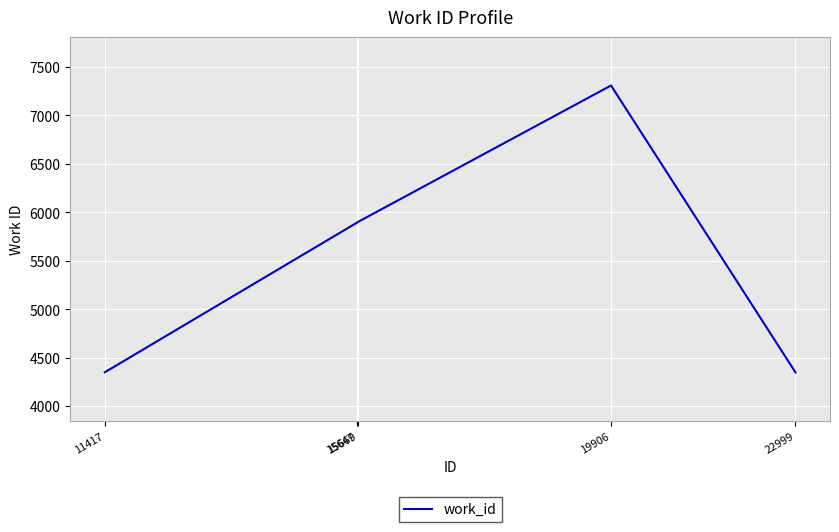

The chart shows a value of 8301 at 15647. True or false?

False